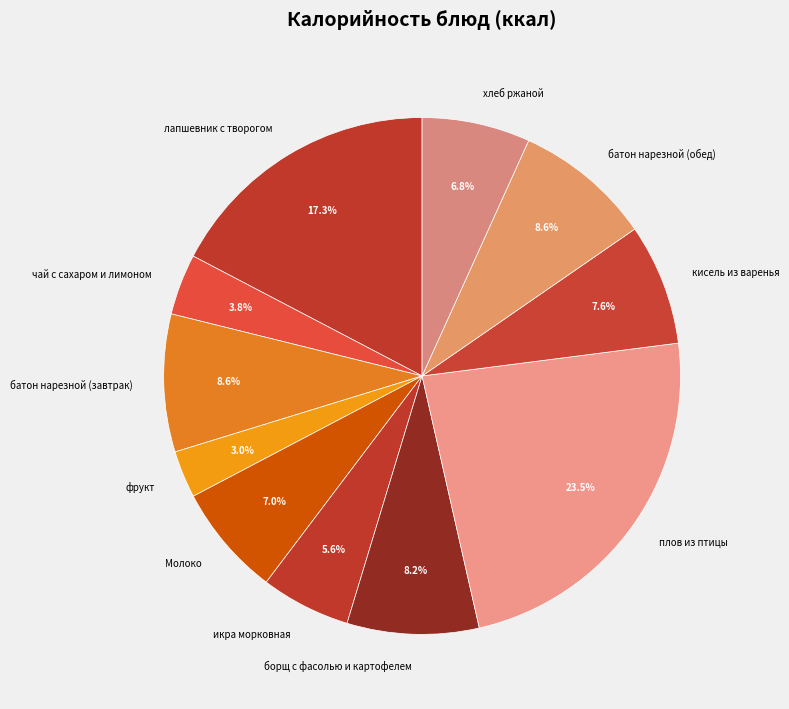

To the nearest percent, what is the difference between the кисель из варенья and хлеб ржаной slice percentages?

1%